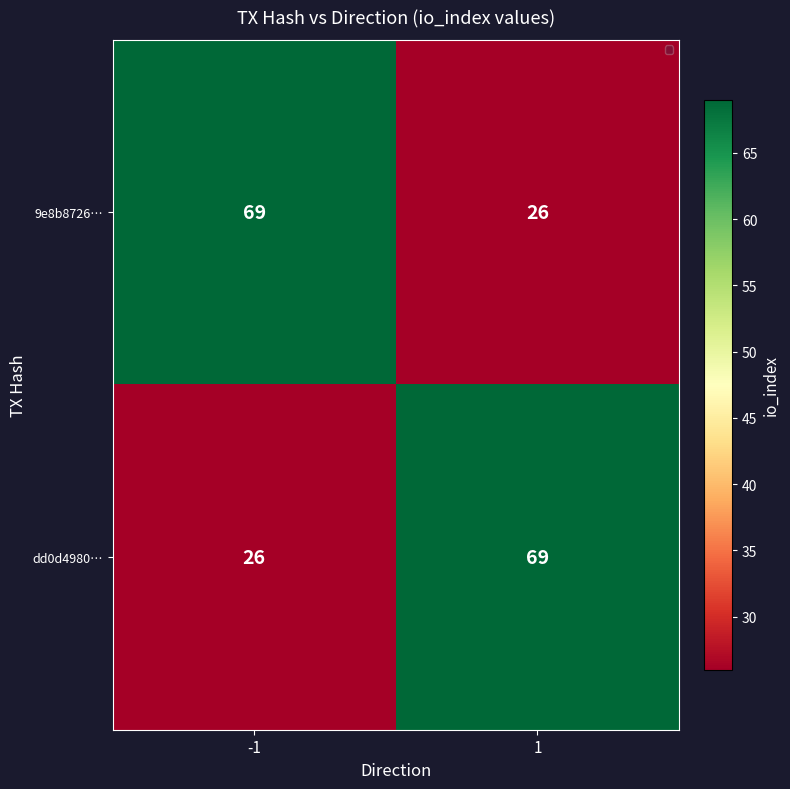

What is the sum of the 9e8b8726… values at -1 and 1?

95